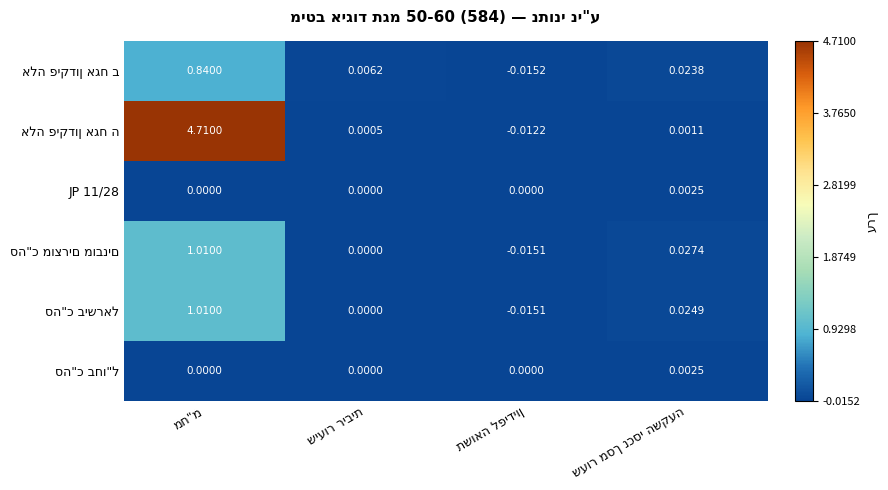

List the labels in order of סה"כ בישראל value, largest first.

מח"מ, שעור מסך נכסי השקעה, שיעור ריבית, תשואה לפידיון